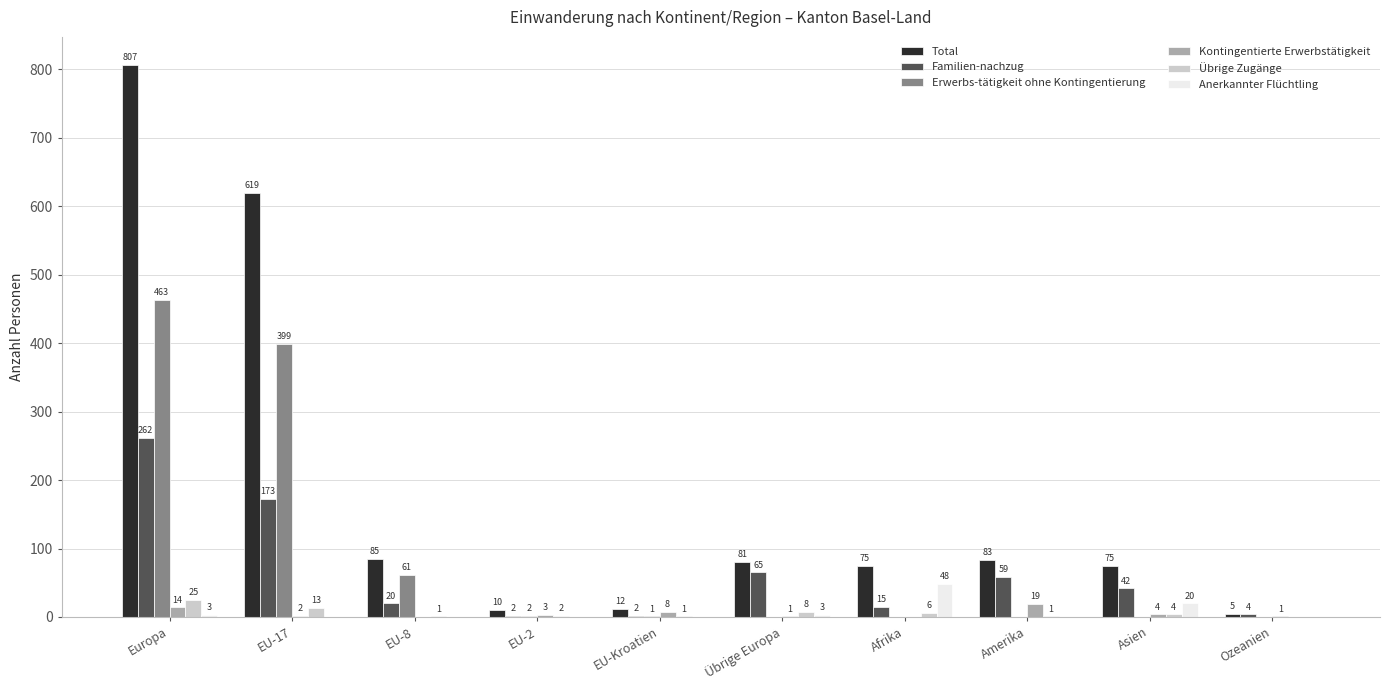

Reading right to left, list all the values displayed in this chart.

Total: 5	75	83	75	81	12	10	85	619	807
Familien-nachzug: 4	42	59	15	65	2	2	20	173	262
Erwerbs-tätigkeit ohne Kontingentierung: 0	0	0	0	0	1	2	61	399	463
Kontingentierte Erwerbstätigkeit: 1	4	19	0	1	8	3	0	2	14
Übrige Zugänge: 0	4	1	6	8	1	2	1	13	25
Anerkannter Flüchtling: 0	20	0	48	3	0	0	0	0	3